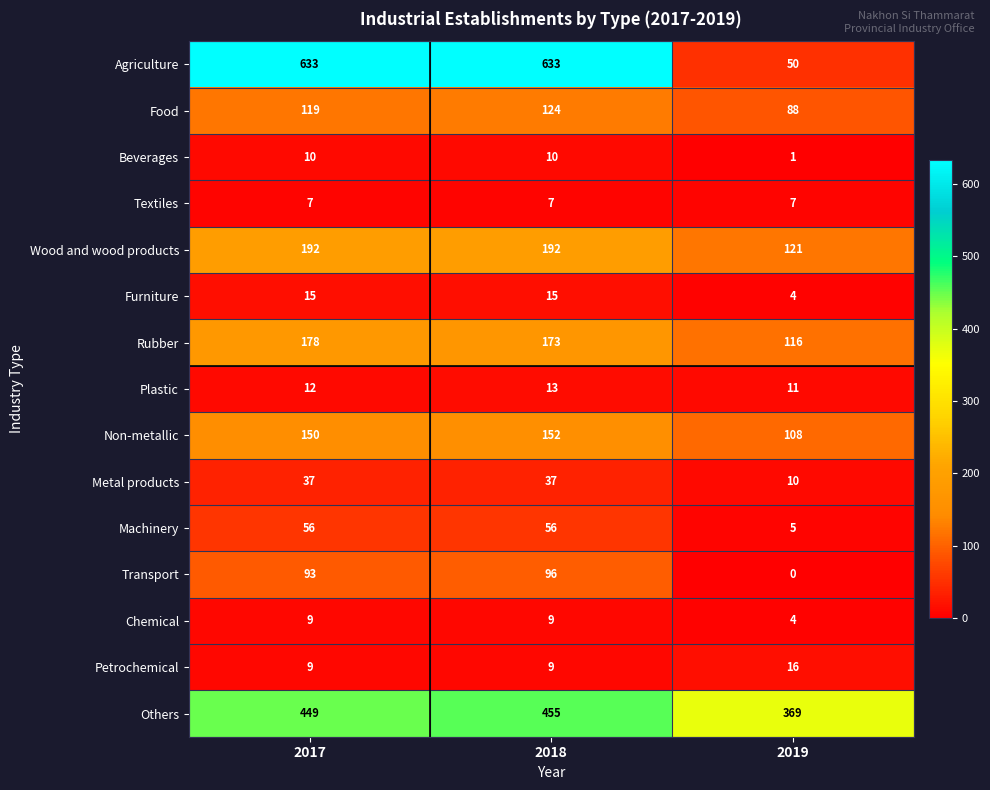

What is the lowest value of the Others series?

369